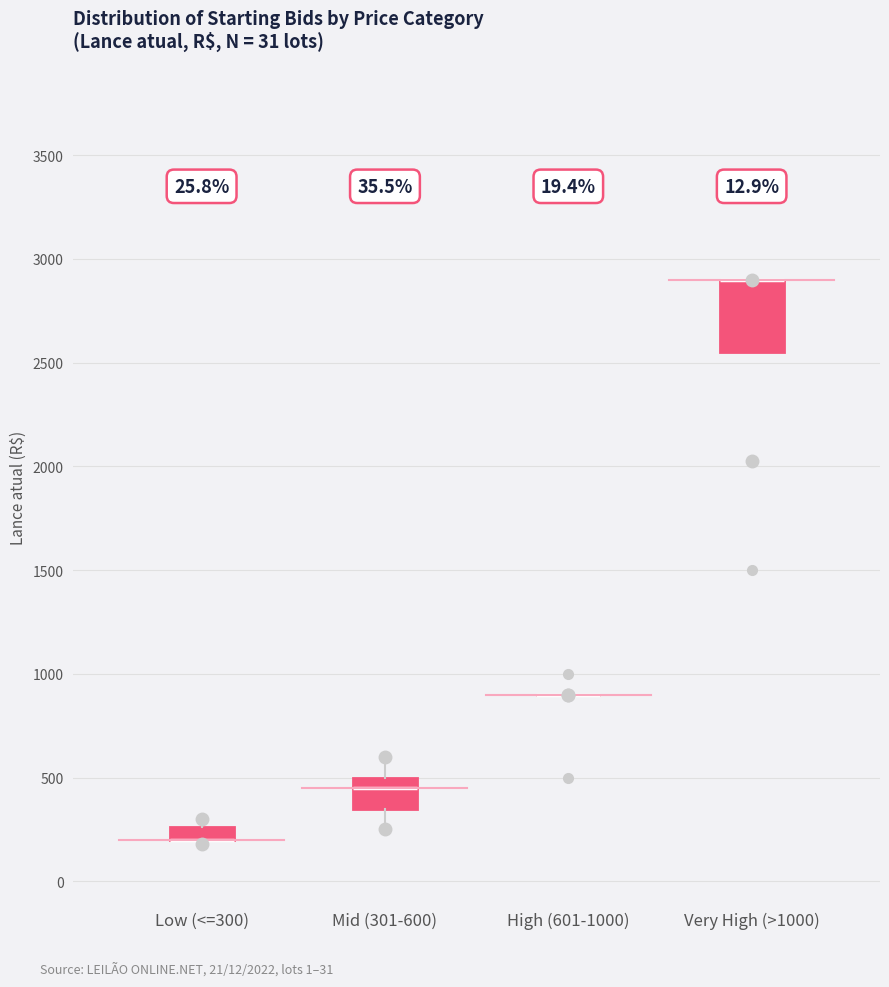

Which box is the tallest, from its lower edge to its upper edge?

Very High (>1000)